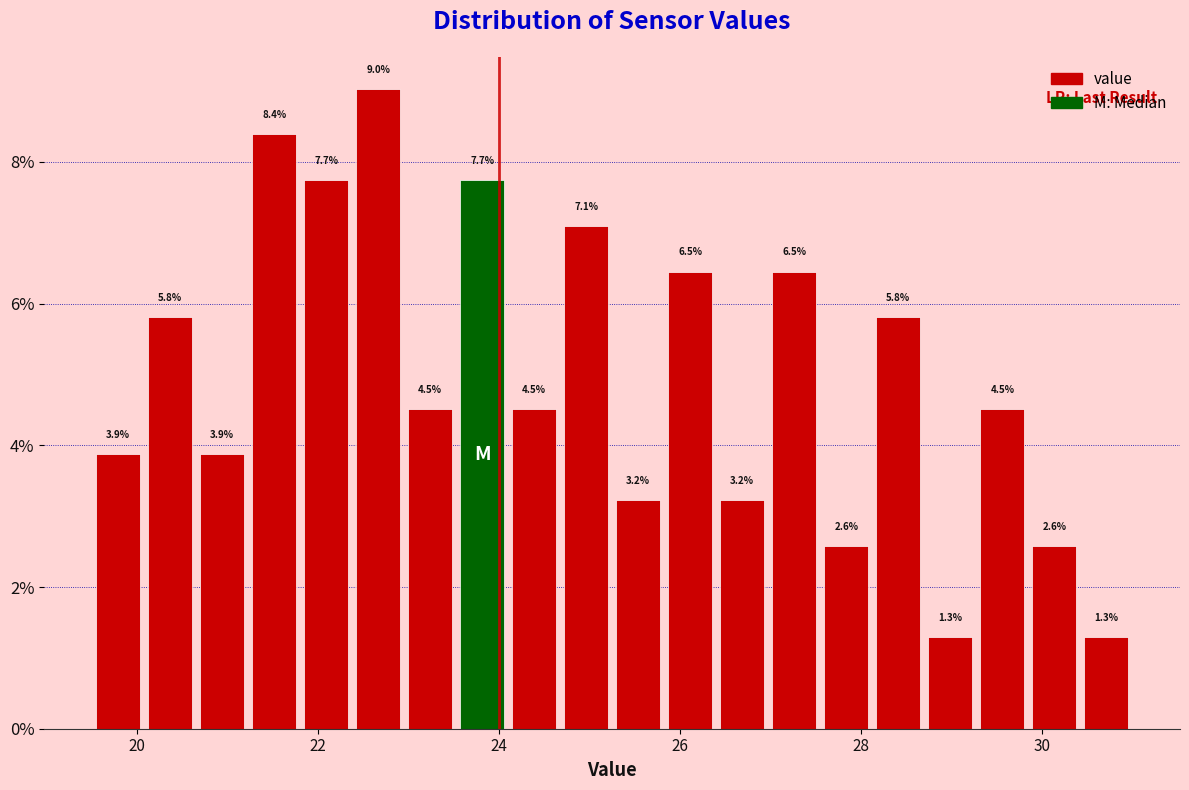

Around what value on the x-axis is the tallest bar? Give the approximate position of its centre, as read against the axis.

22.6